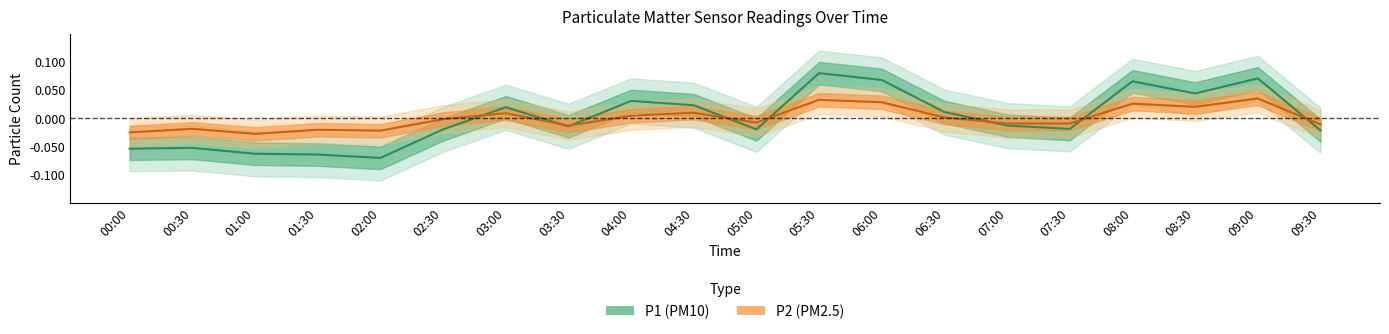

Is it true that P2 center equals 0.0 at 03:00?

False